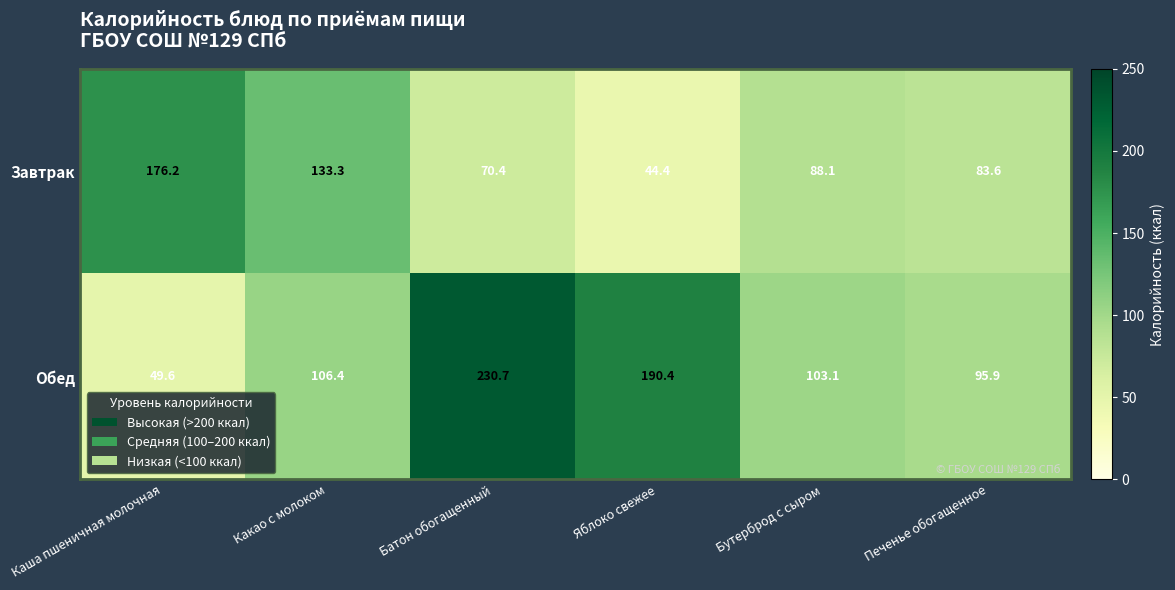

What is the total value across all series at Бутерброд с сыром?

191.2